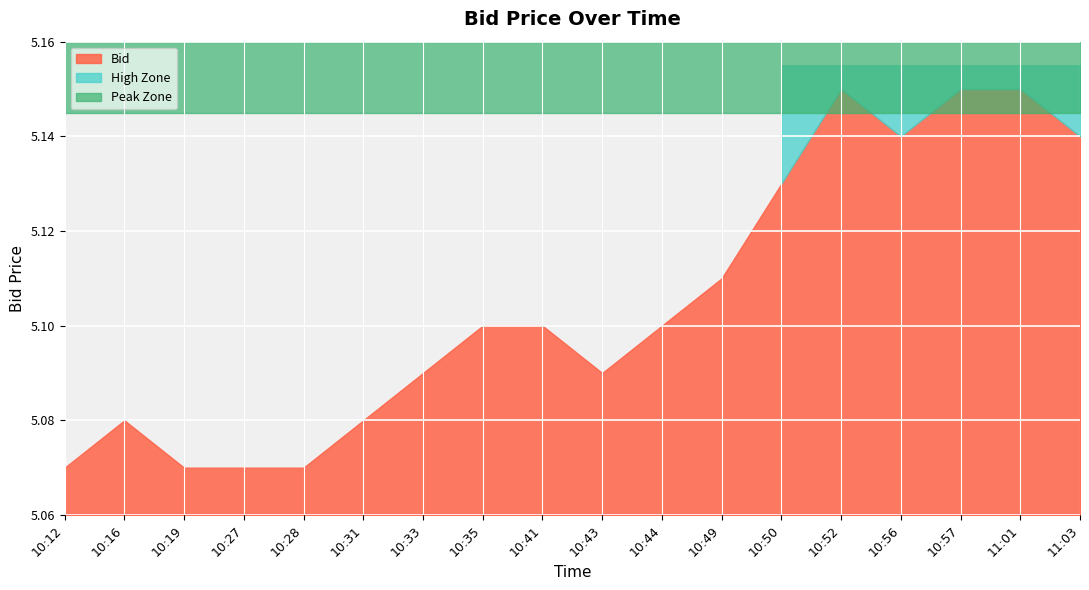

The value at 10:43 is 7.2. True or false?

False